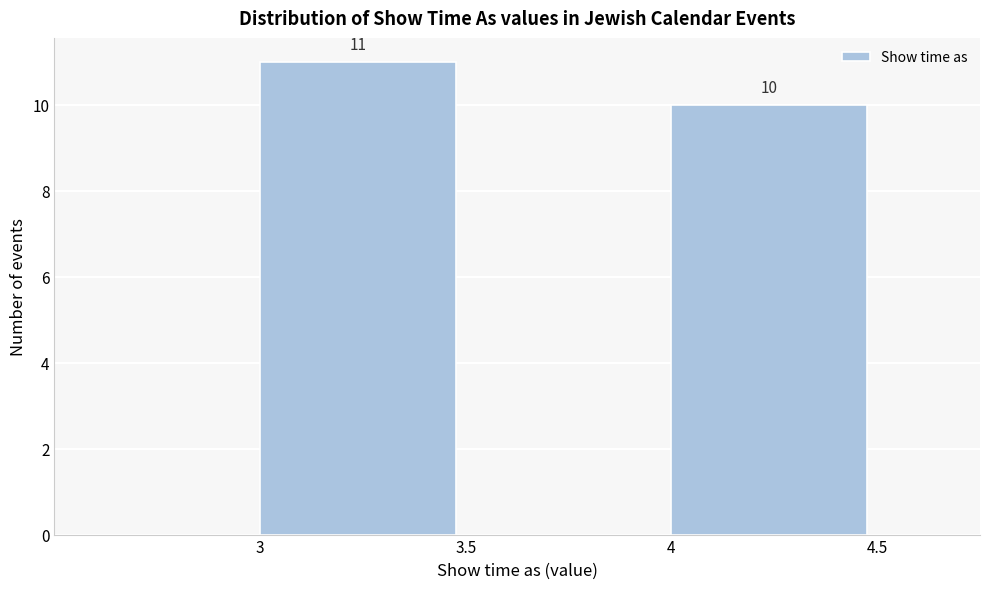

Which range on the x-axis has the tallest bar?

3.0 to 3.5